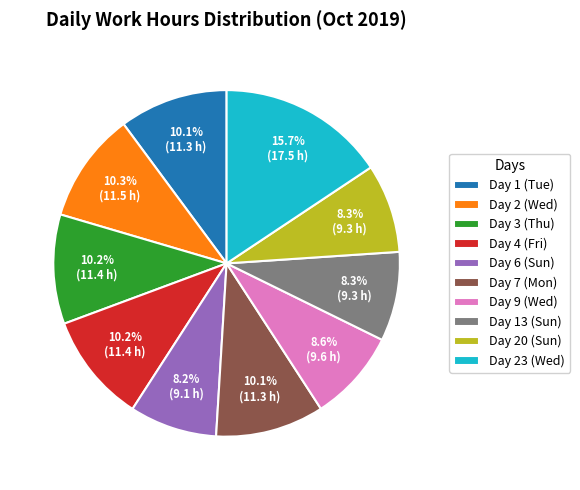

What is the ratio of the value at Day 7 (Mon) to the value at Day 9 (Wed)?

1.2